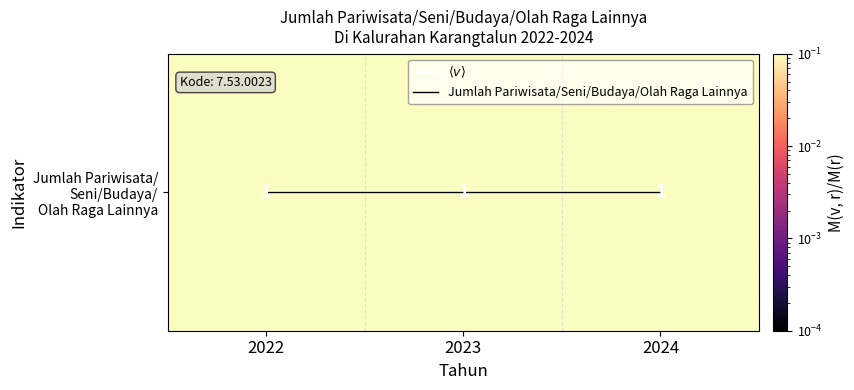

What is the total value across all series at 2023?

1